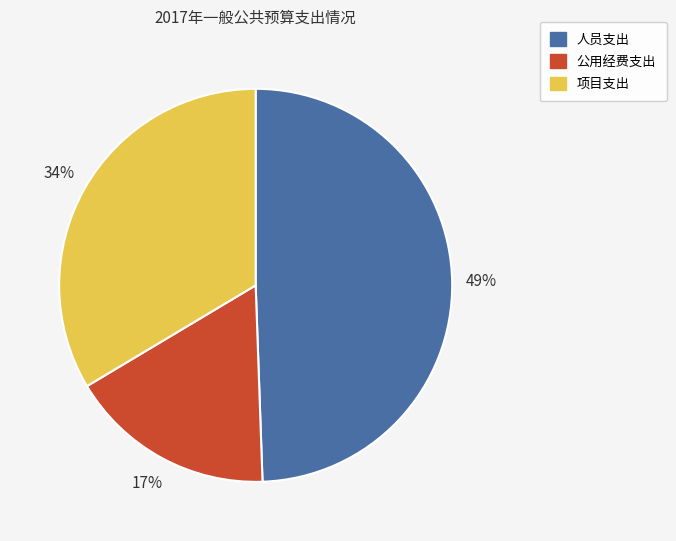

How many segments does this pie chart have?

3